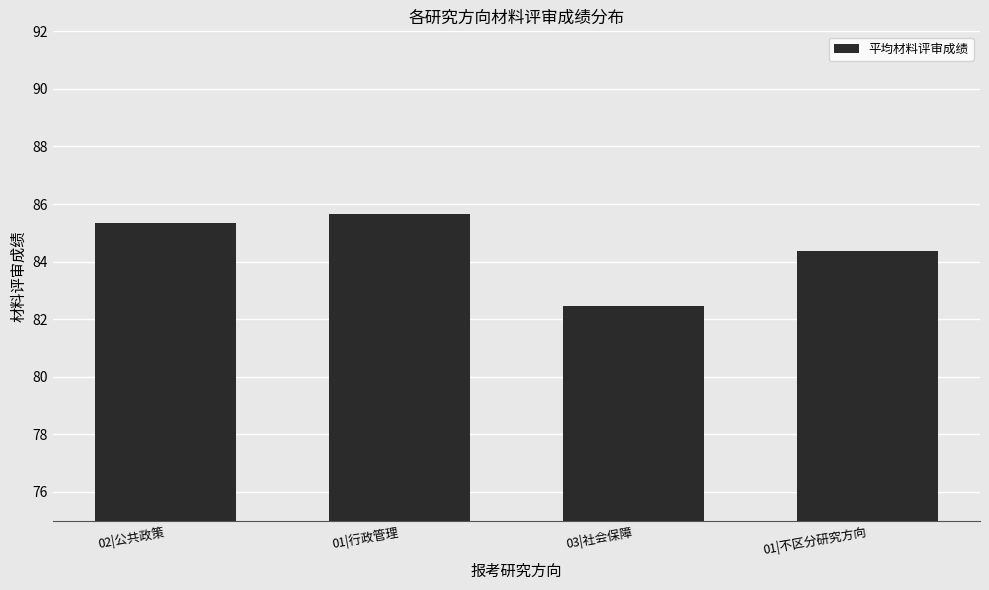

What is the sum of the values at 03|社会保障 and 01|行政管理?

168.1